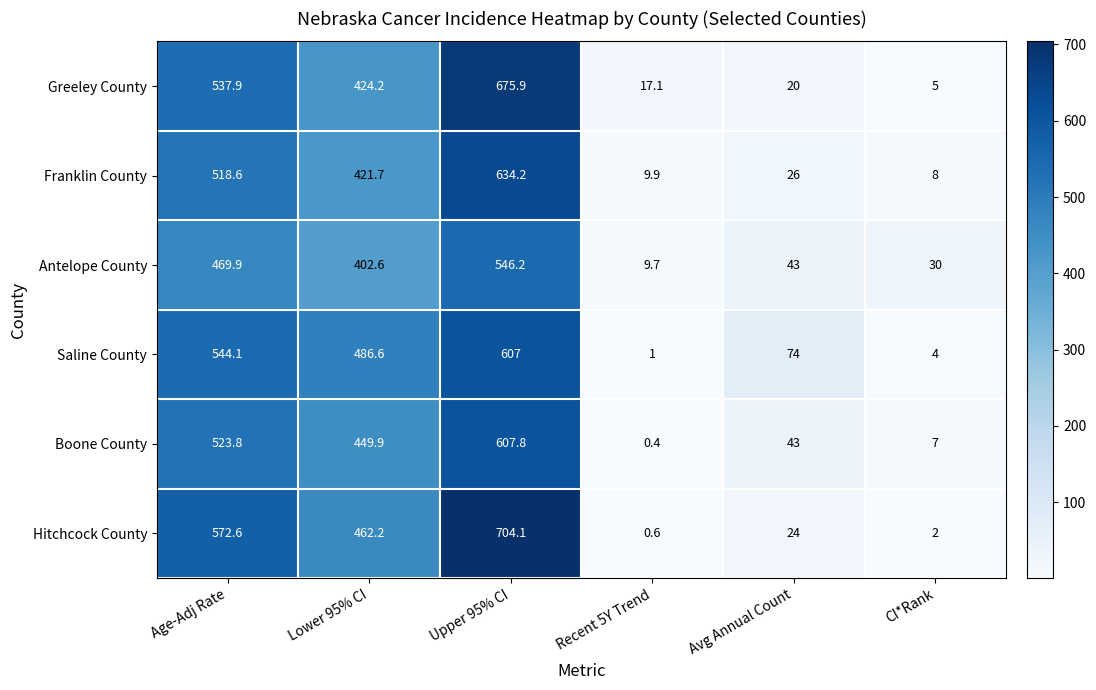

Where does the Saline County series first go above 486?

Age-Adj Rate